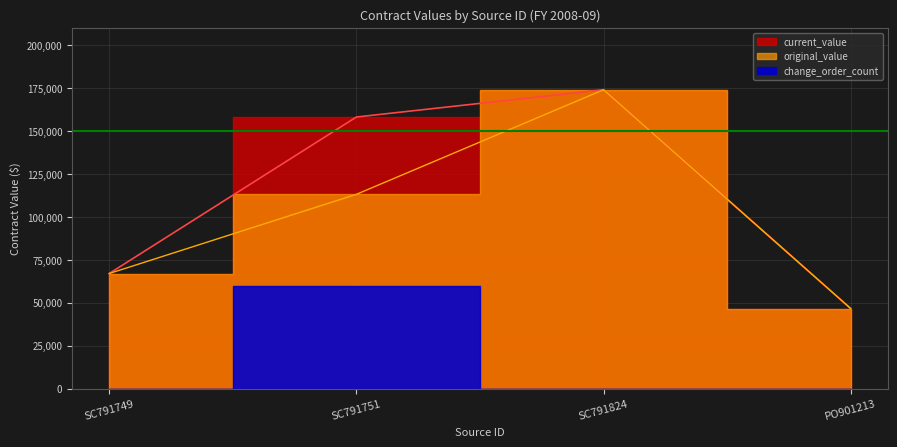

At which label does original_value first exceed 113074?

SC791824